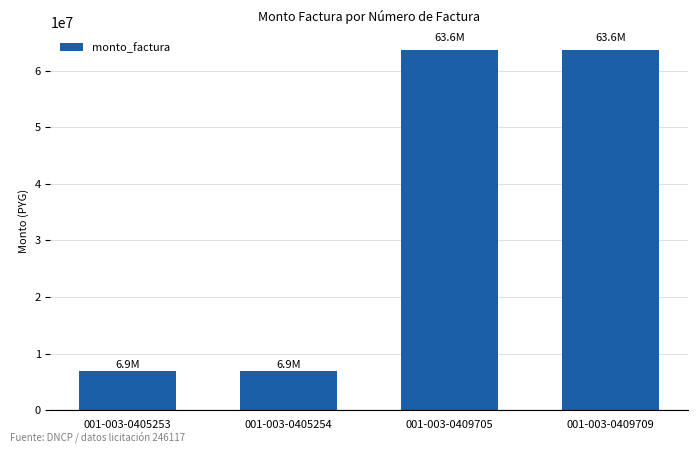

Is it true that the value at 001-003-0409705 is 42131761?

False